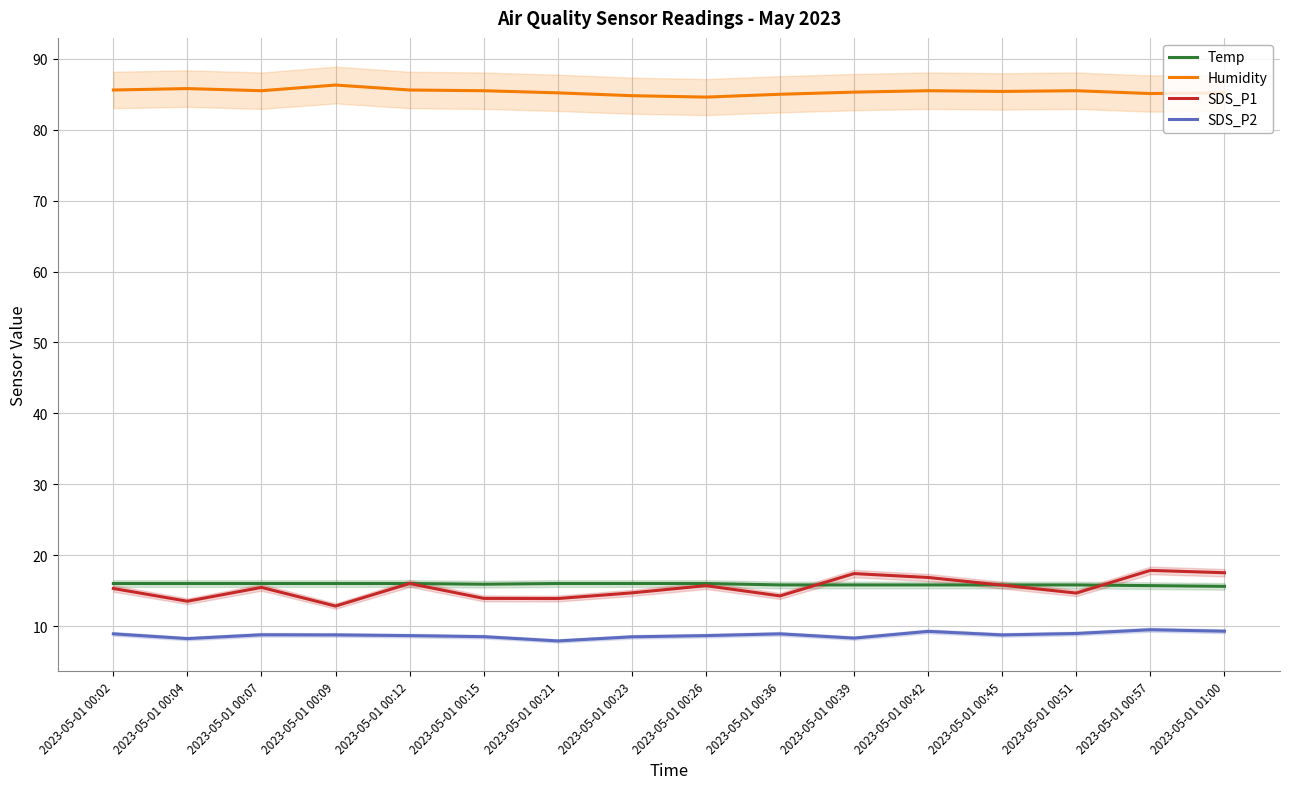

True or false: SDS_P1 and Humidity intersect in this chart.

False